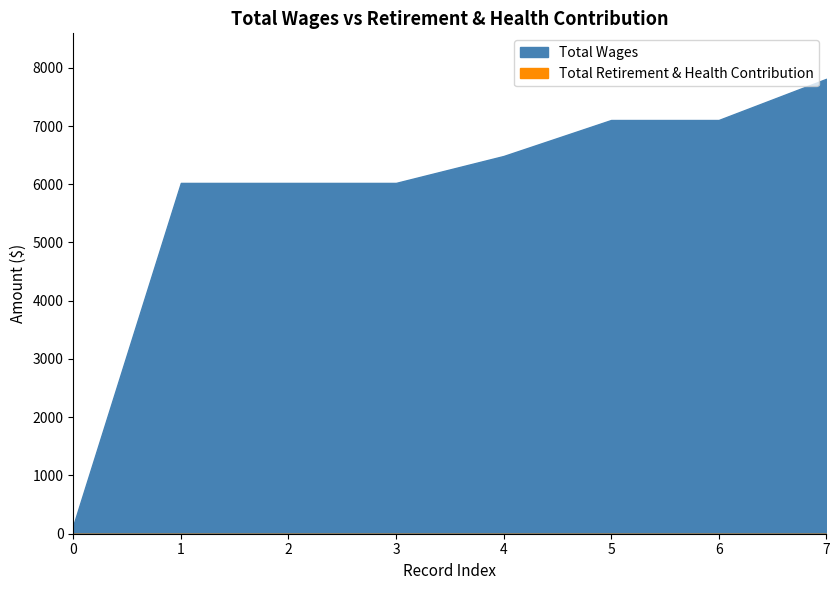

What are all the series names shown in the legend?

Total Retirement & Health Contribution, Total Wages